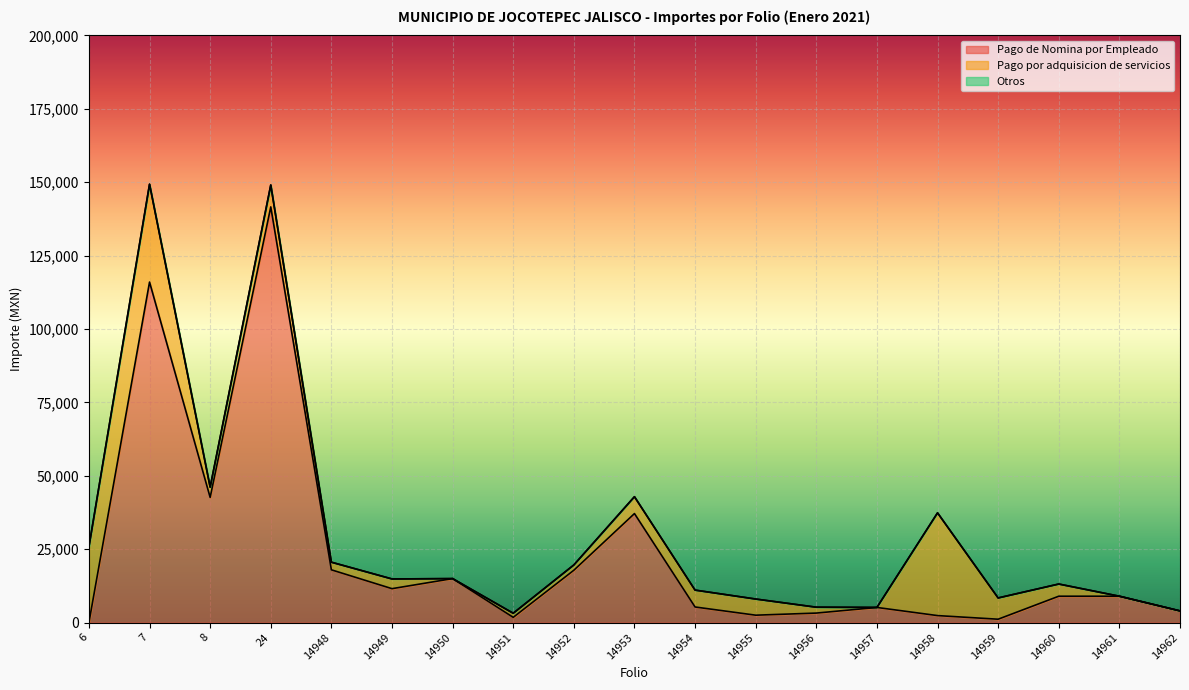

What is the value of the Pago por adquisicion de servicios point at the 15th from the left?

35000.0